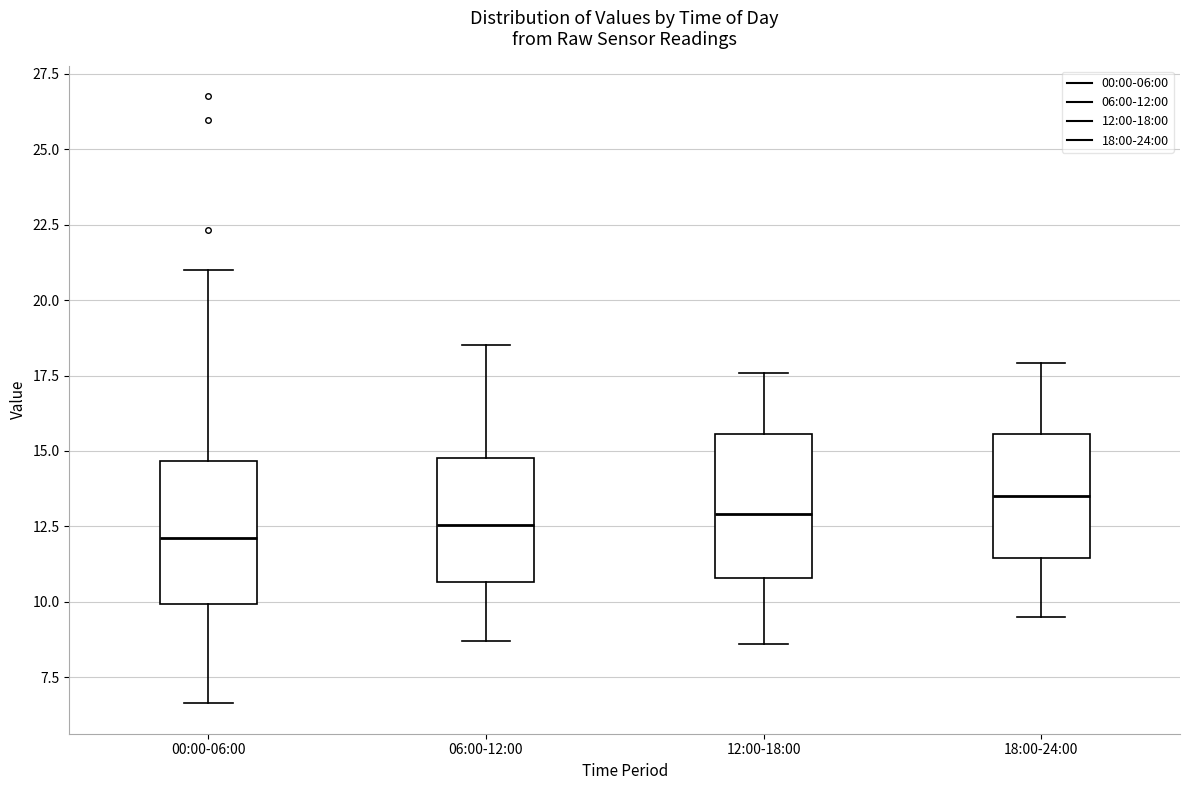

Where does the upper whisker of the box for 12:00-18:00 end on the y-axis? The values are not printed on the chart, so give them approximately, as read against the axis.

17.5